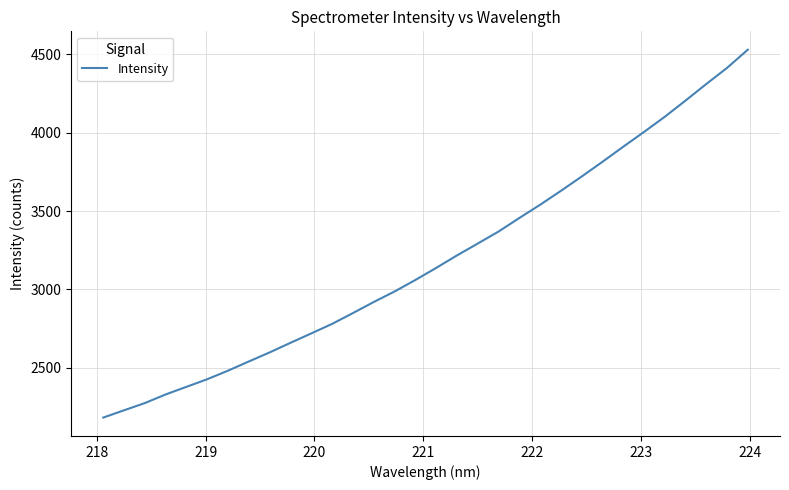

What is the maximum value shown in the chart?

4528.4